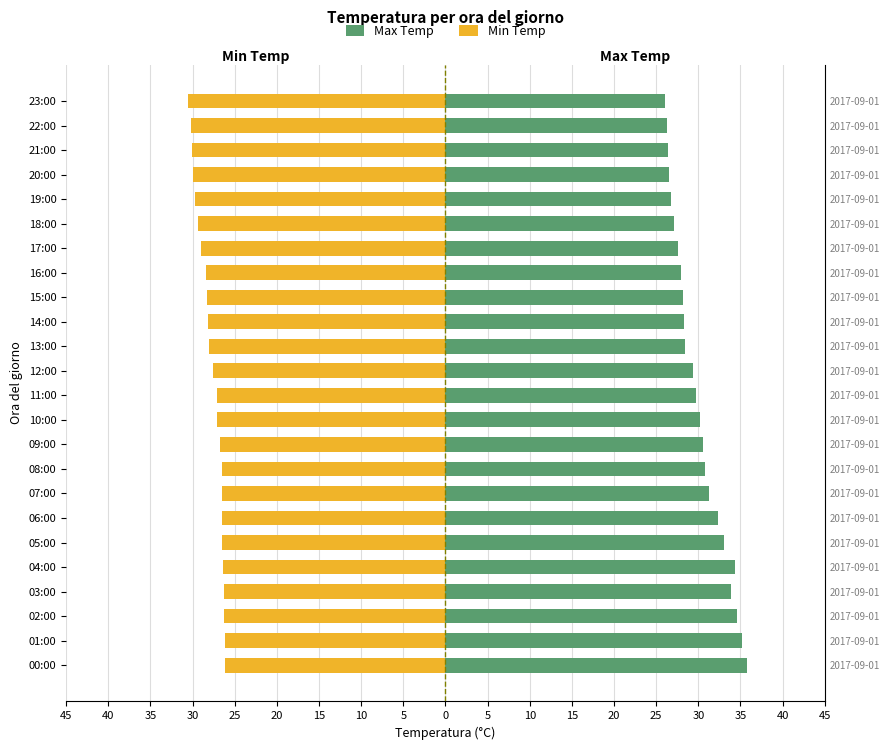

What is the maximum value shown in the chart?

35.8